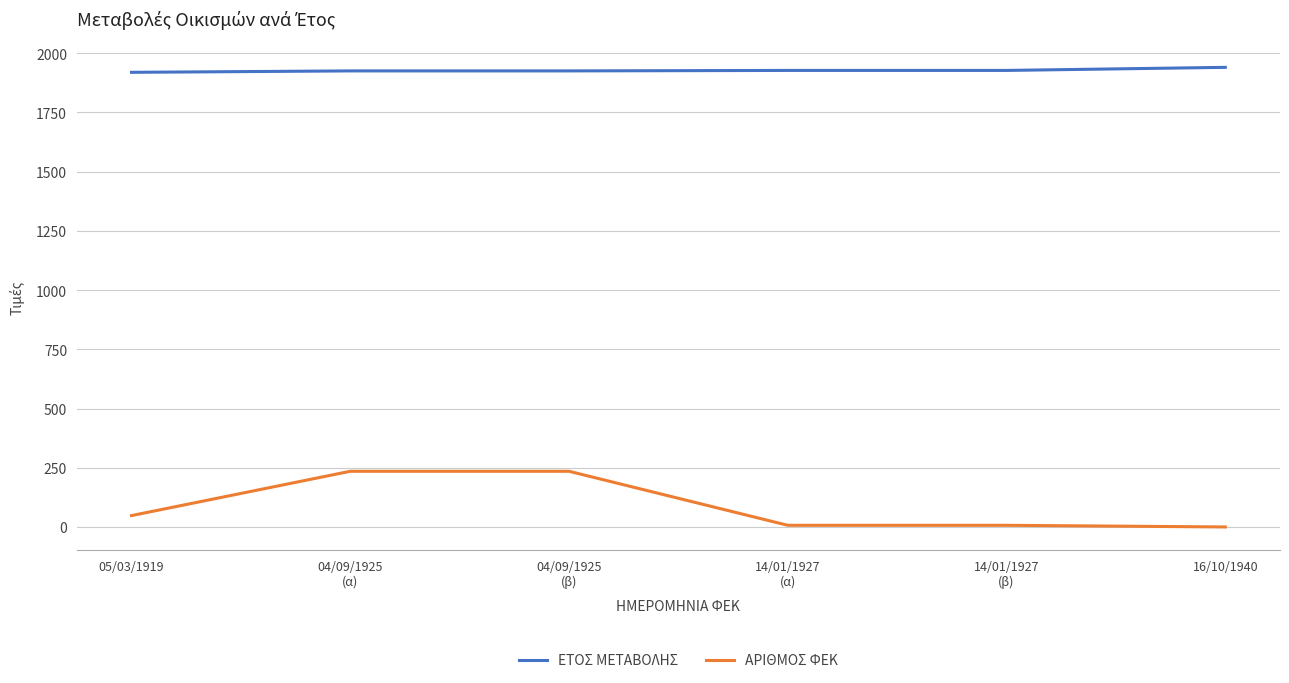

List the series in order of their overall mean, highest first.

ΕΤΟΣ ΜΕΤΑΒΟΛΗΣ, ΑΡΙΘΜΟΣ ΦΕΚ